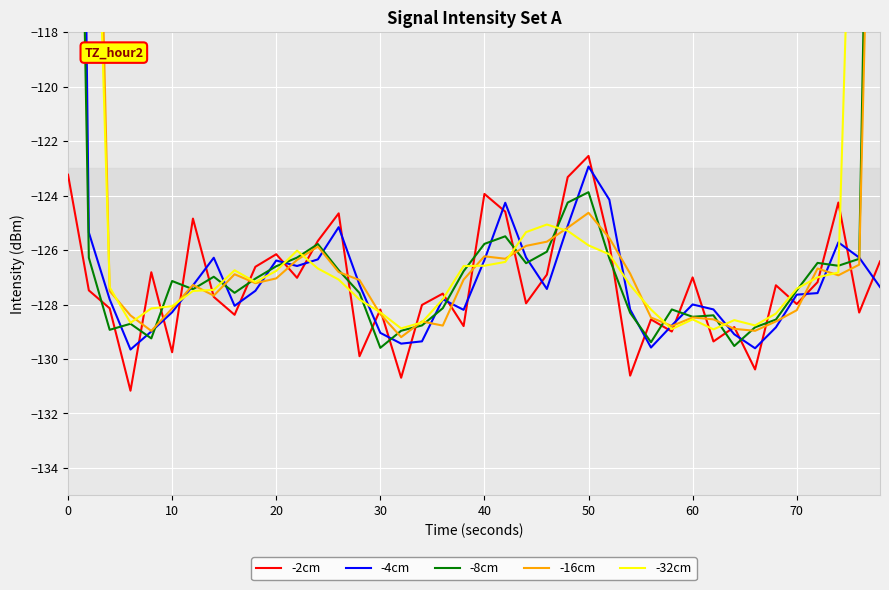

What is the highest value of the -2cm series?

-122.5